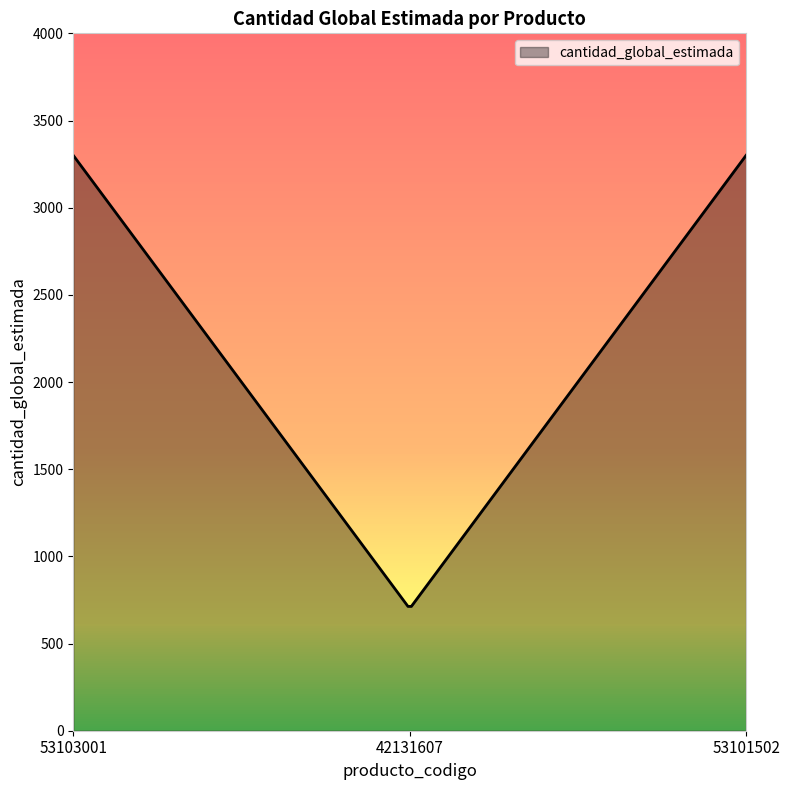

What is the difference between the second highest and minimum values?

2586.9